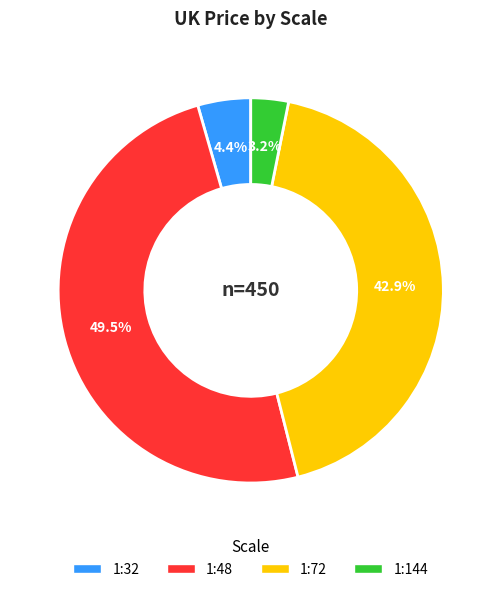

Does any single category account for the majority?

No